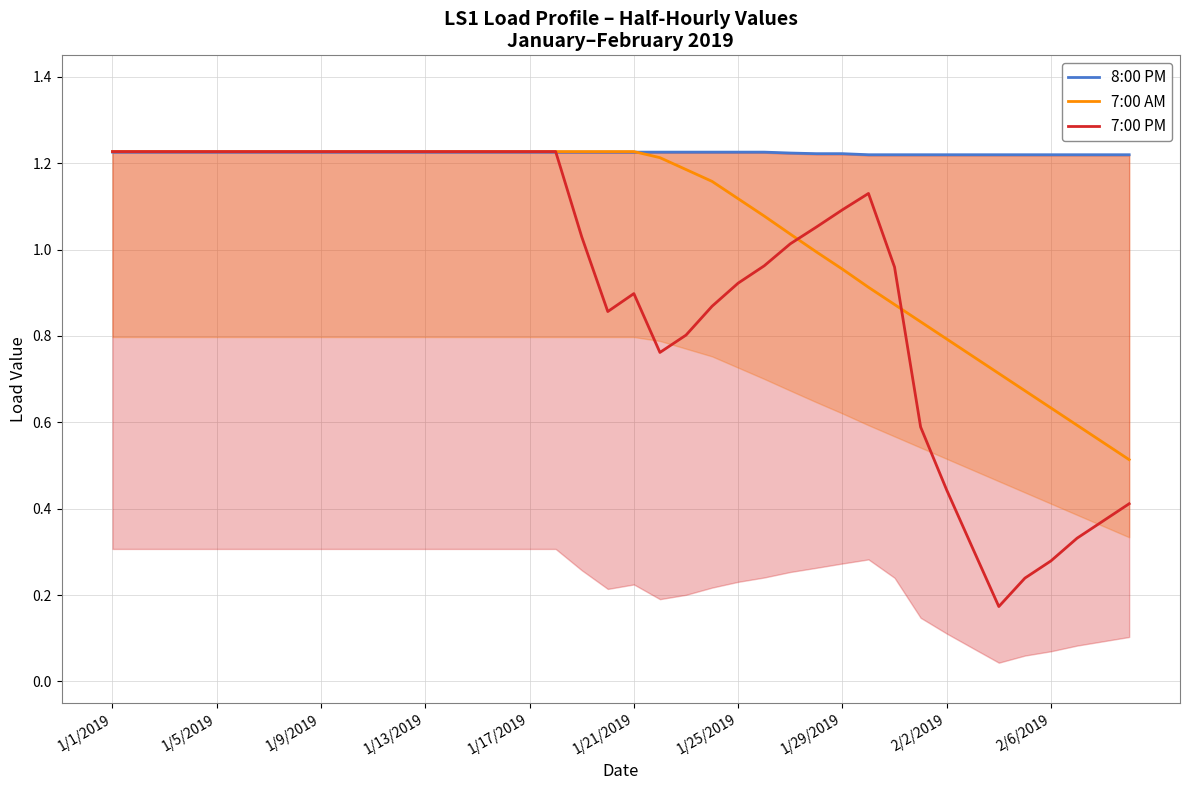

The value of 7:00 AM at 1/25/2019 is 0.4. True or false?

False